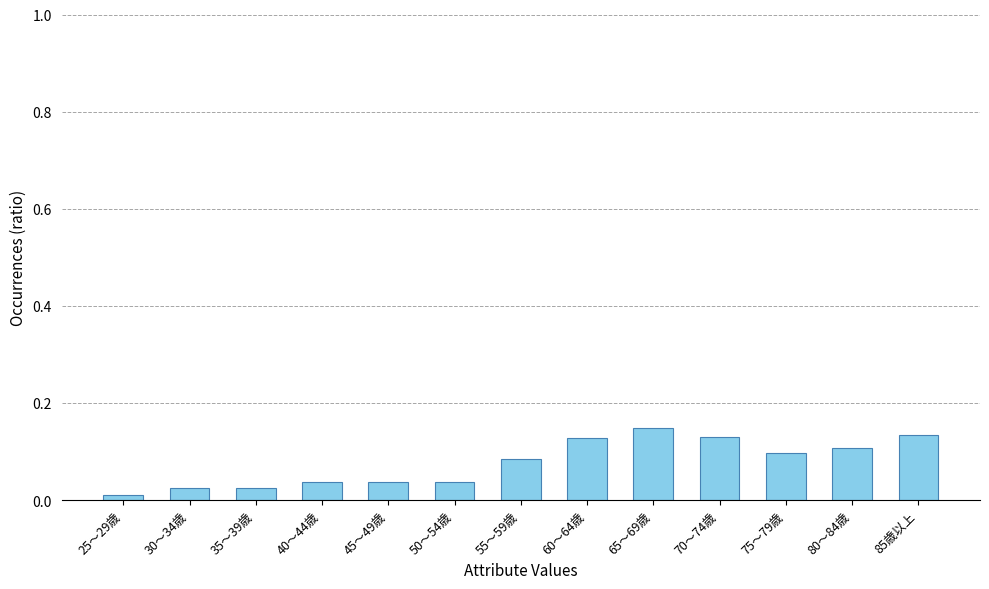

Does the chart contain any negative values?

No